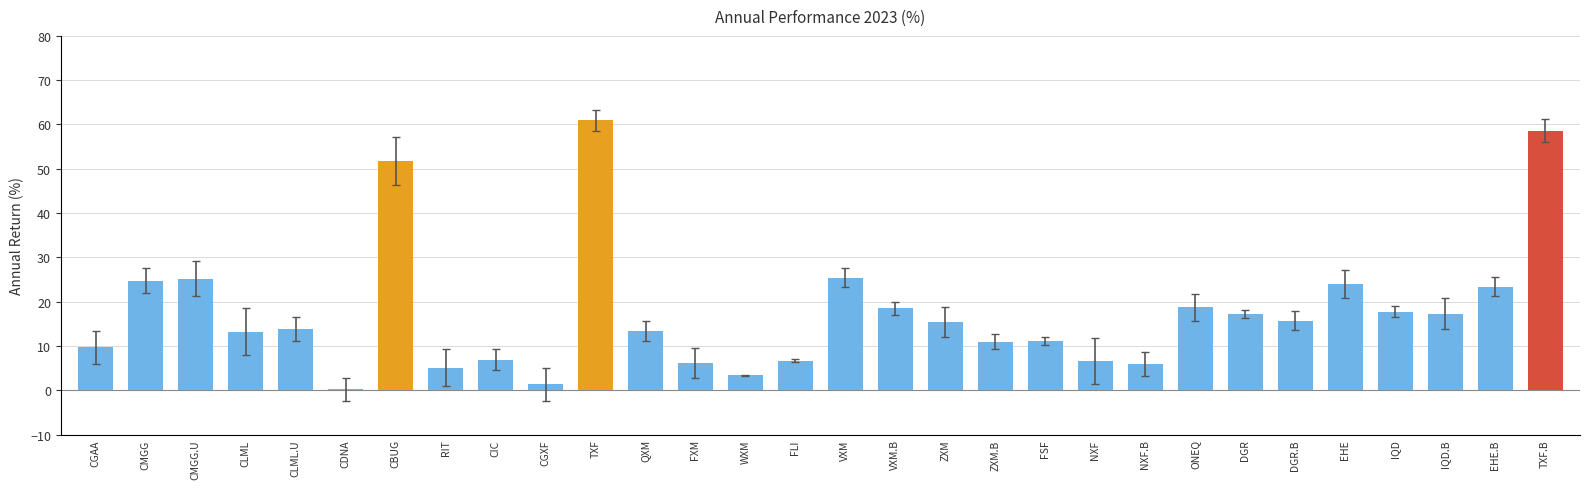

What is the greatest value displayed?

60.9